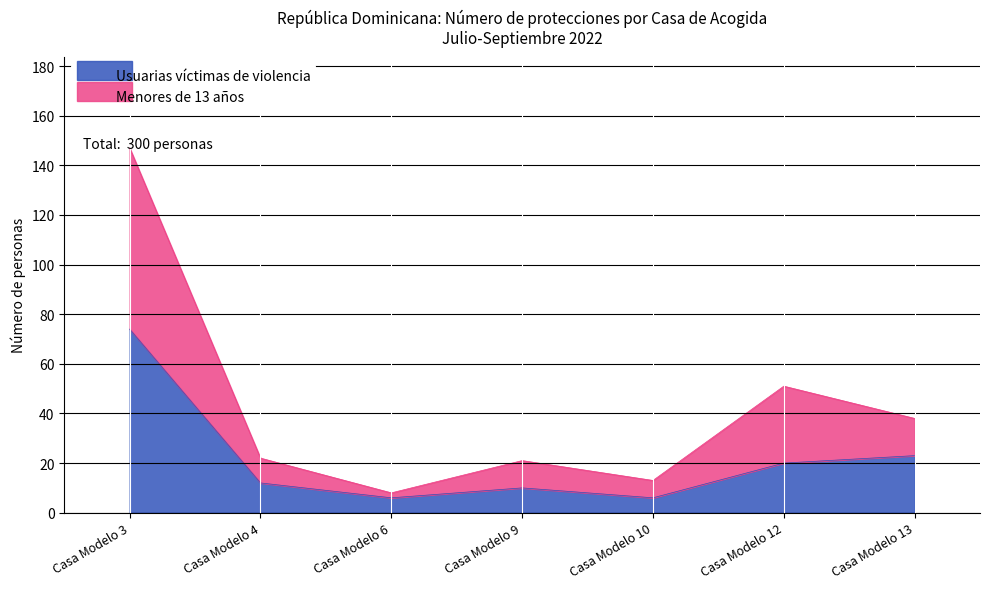

At how many categories does at least one series exceed 99?

1